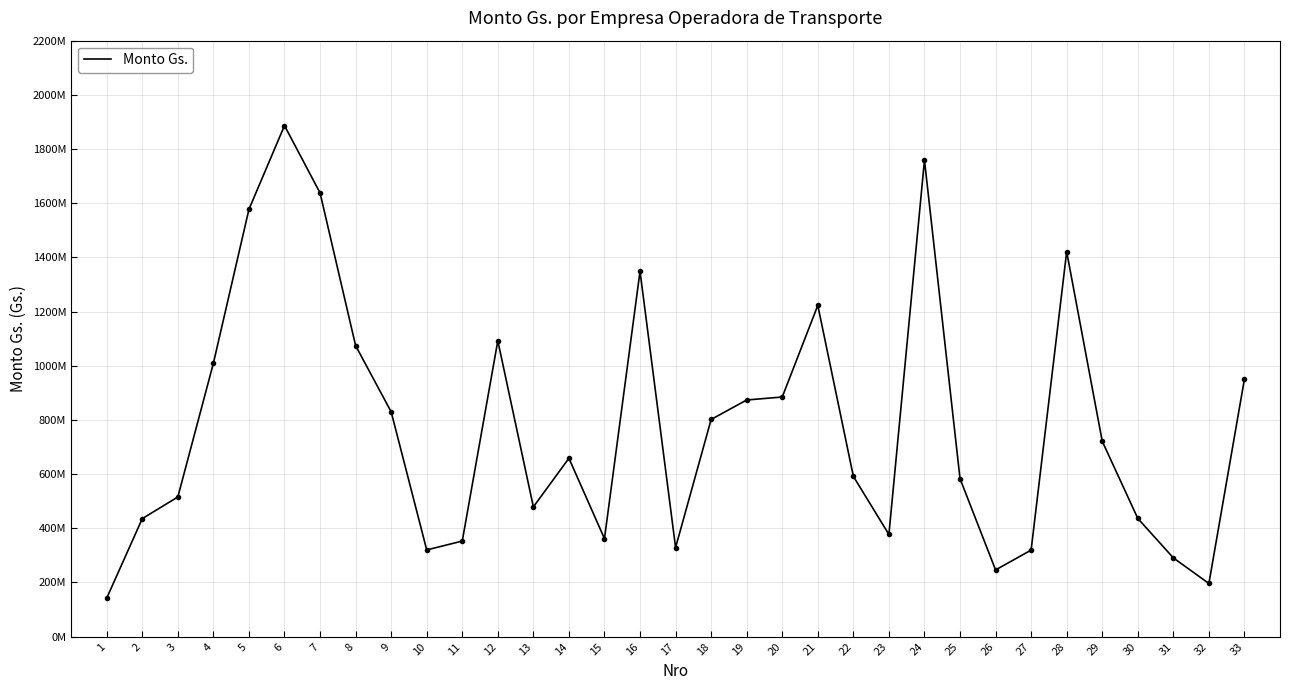

Is this an area chart (filled region under the line)?

No